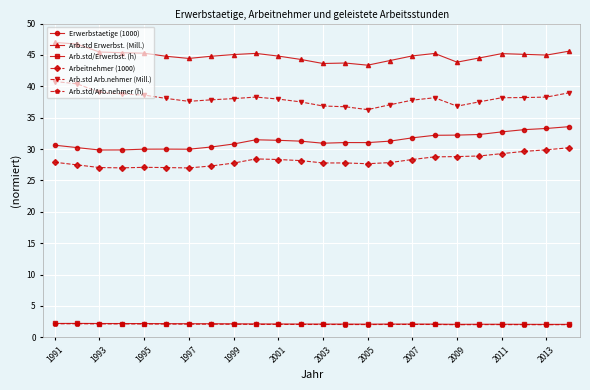

True or false: Arb.std/Erwerbst. (h) has more than 2 interior local peaks.

True